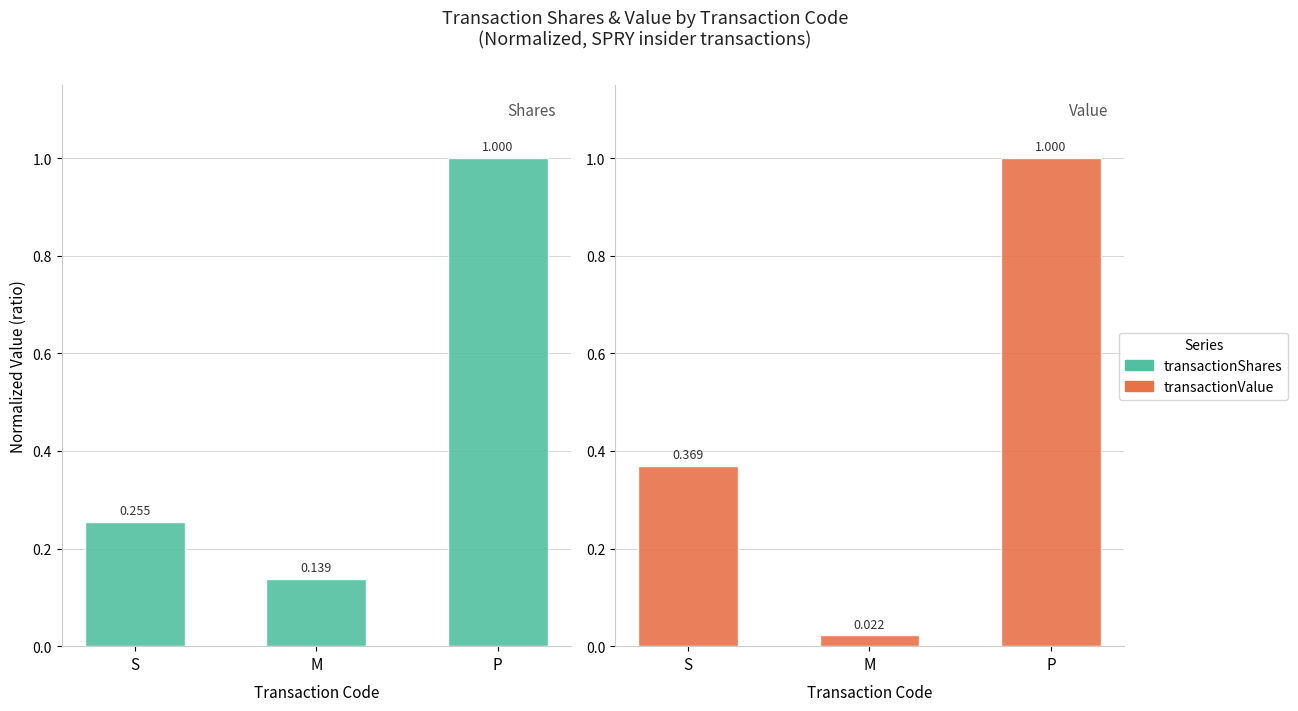

What is the value of the transactionShares bar at the 3rd from the left?

1.0